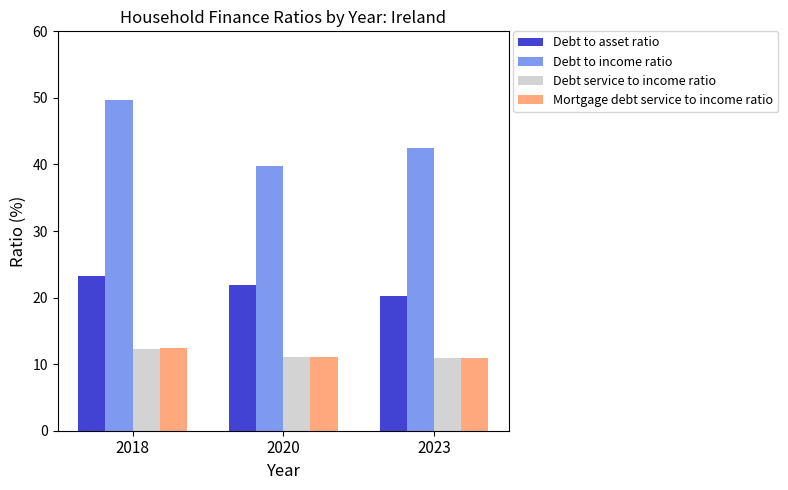

What is the smallest value displayed?

10.9